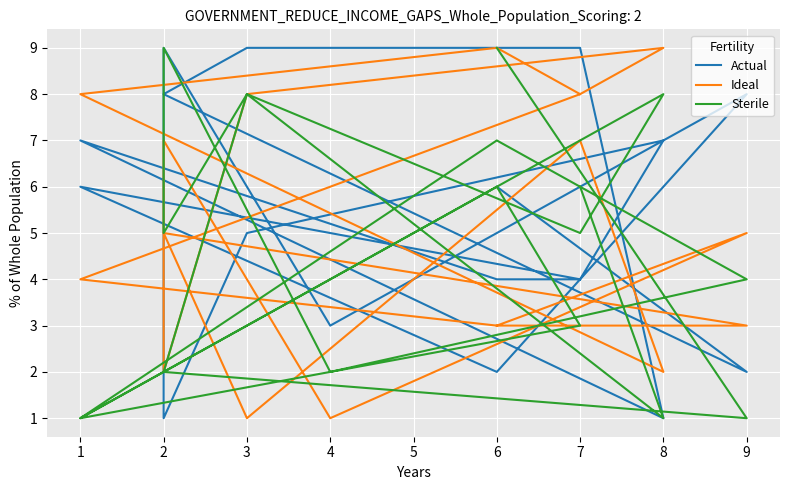

How many lines are shown in the chart?

3